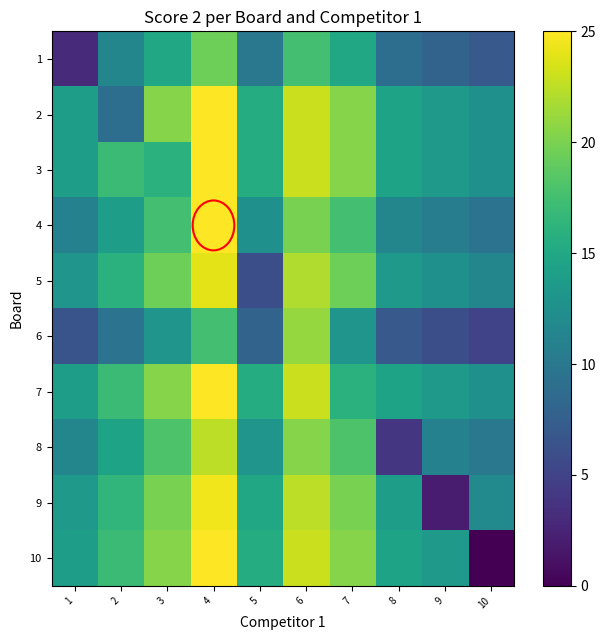

Count the number of categories in the chart.

10